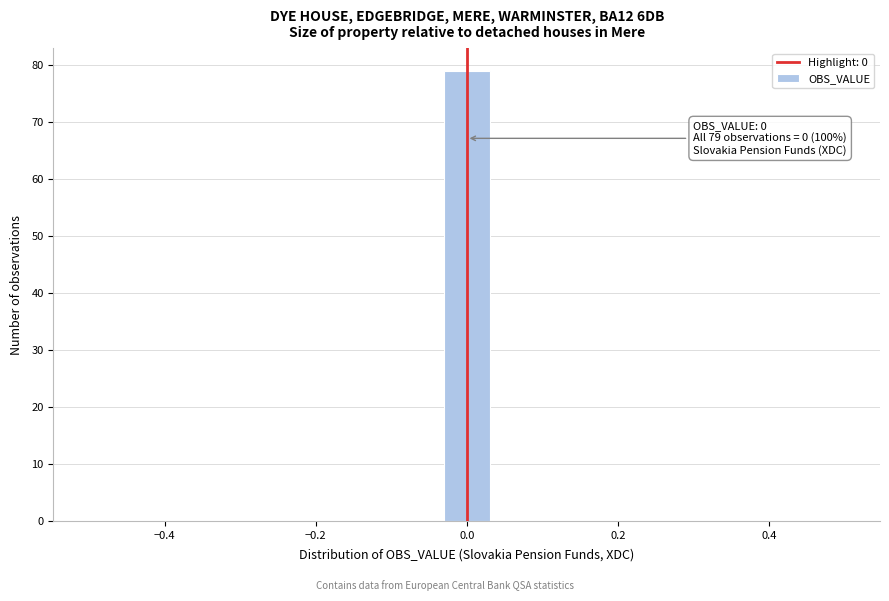

Read against the x-axis, roughly where is the centre of the tallest bar?

0.00